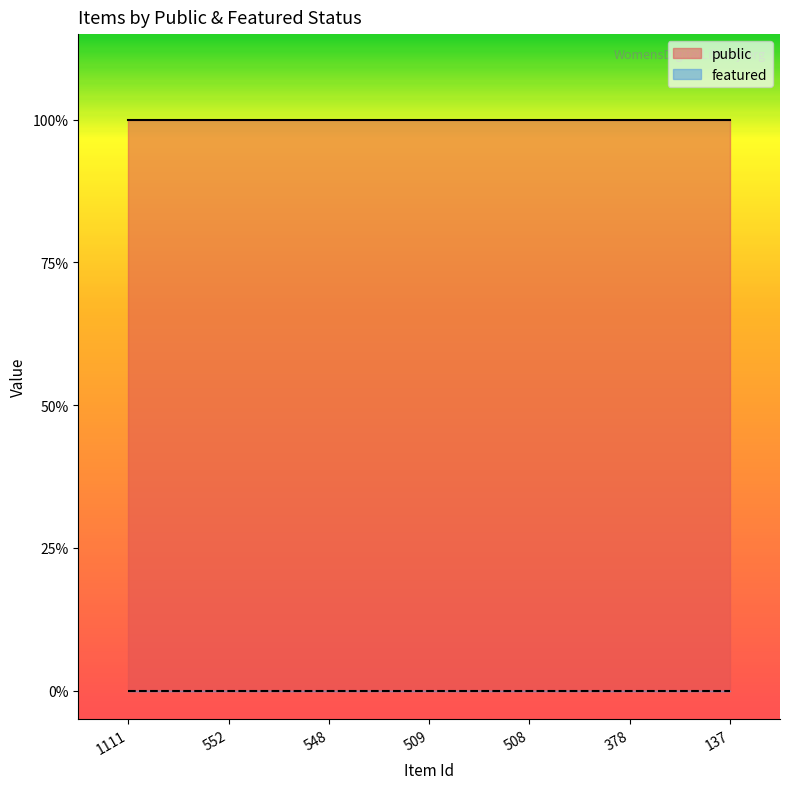

True or false: featured and public cross at least once.

False